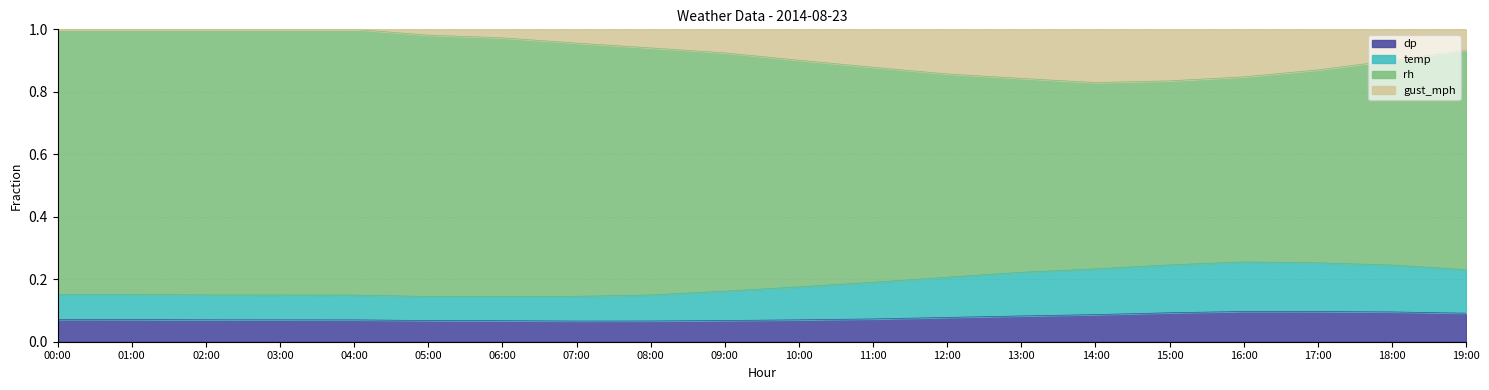

True or false: dp has a value of 0.0 at 16:00.

False